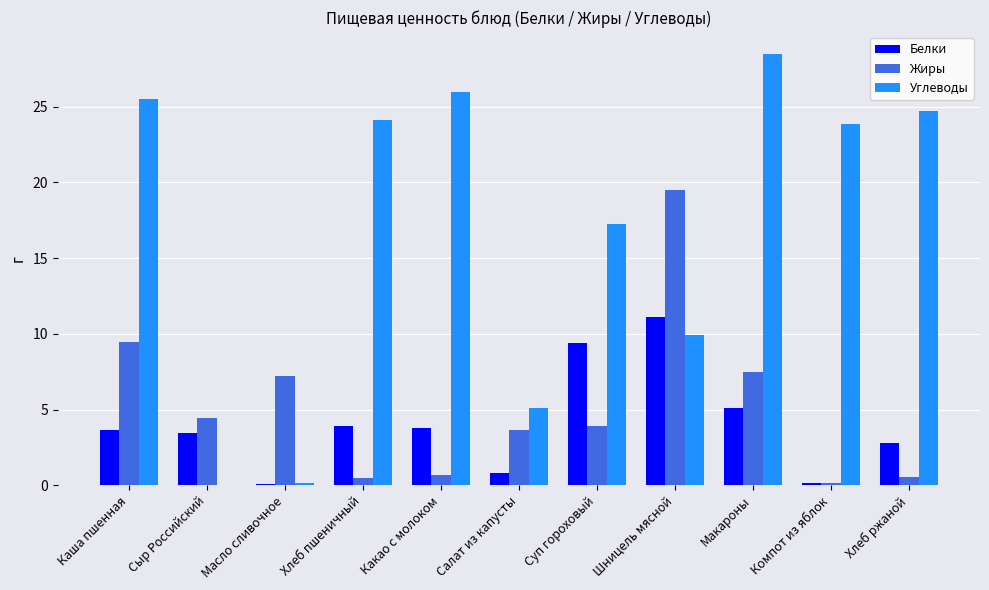

What value does the Белки series have at Какао с молоком?

3.8